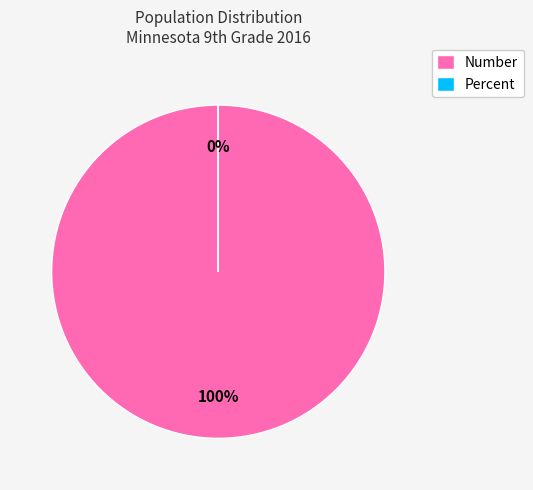

To the nearest percent, what percentage of the pie is Number?

100%